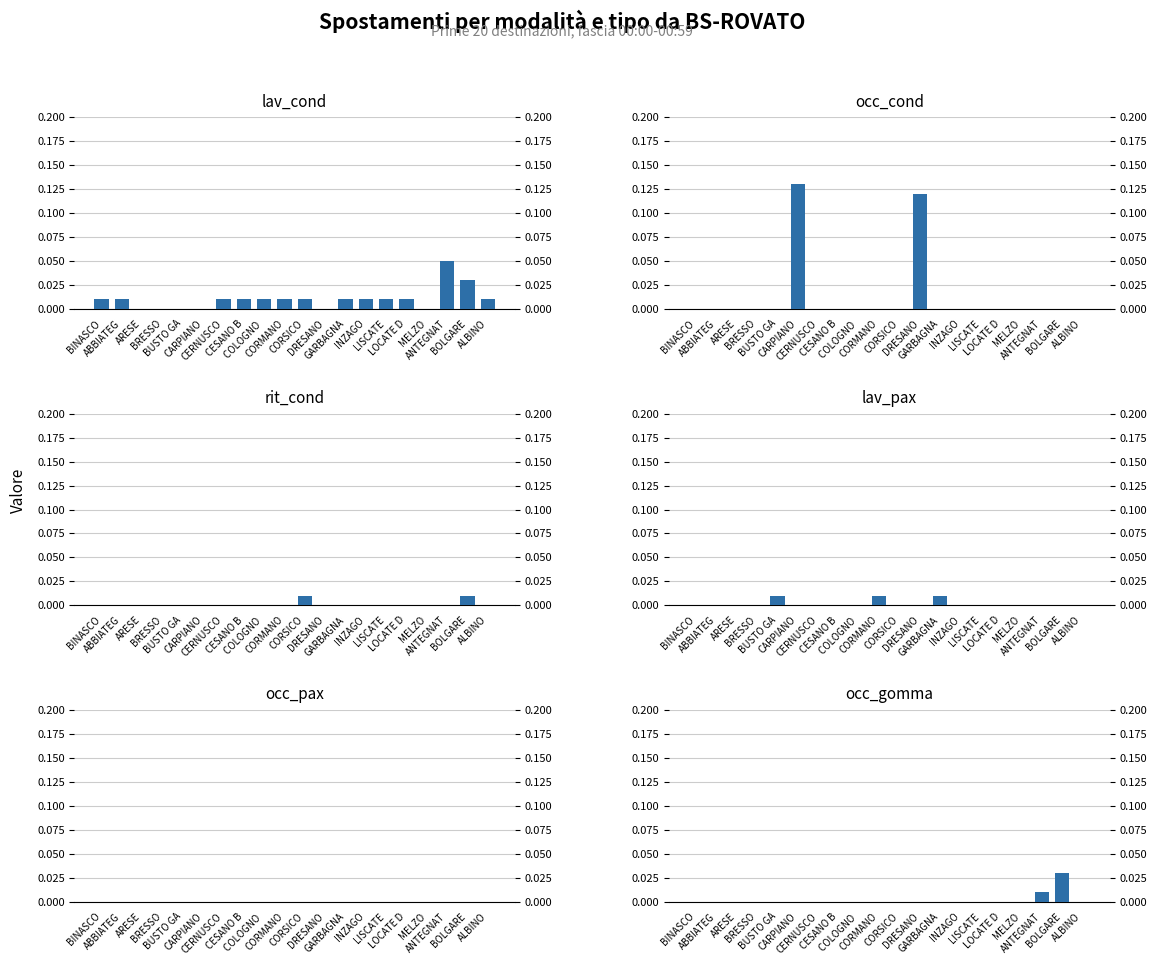

Which label corresponds to the smallest value in the chart?

ARESE